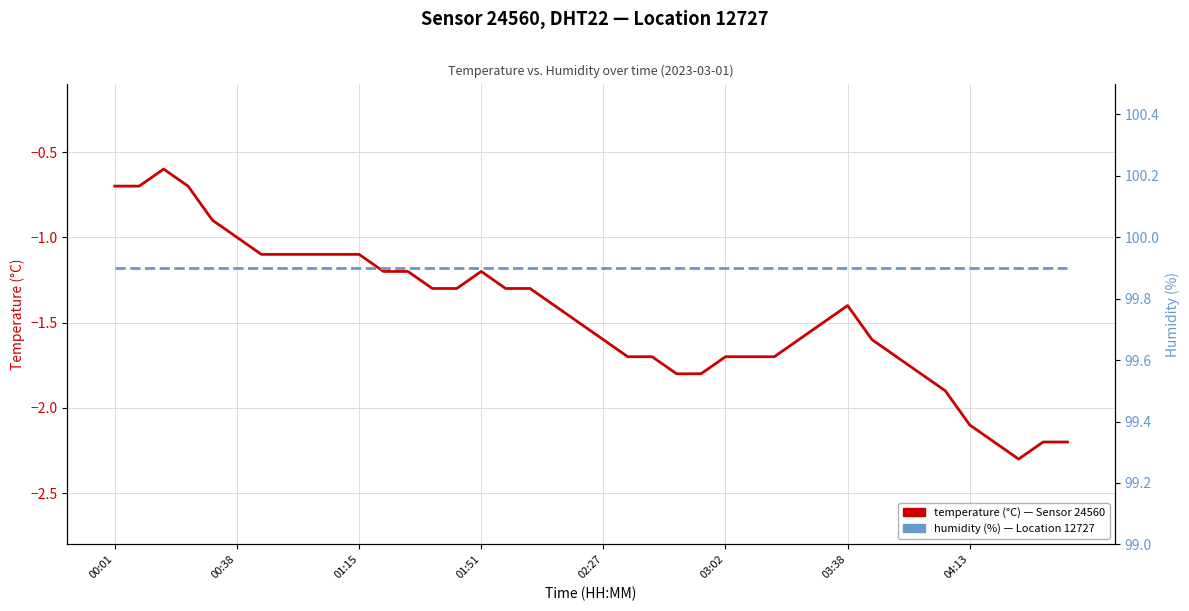

What is the minimum value shown in the chart?

-2.3